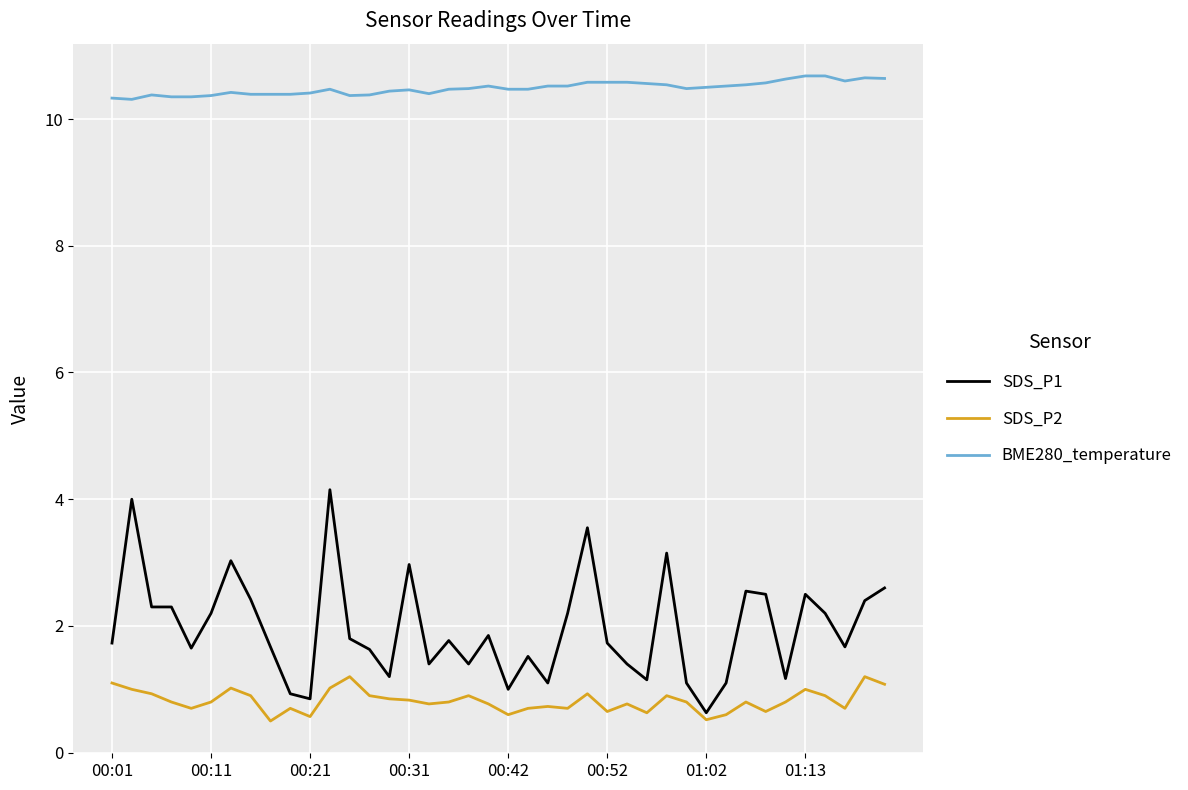

List the series in order of their peak value, highest first.

BME280_temperature, SDS_P1, SDS_P2